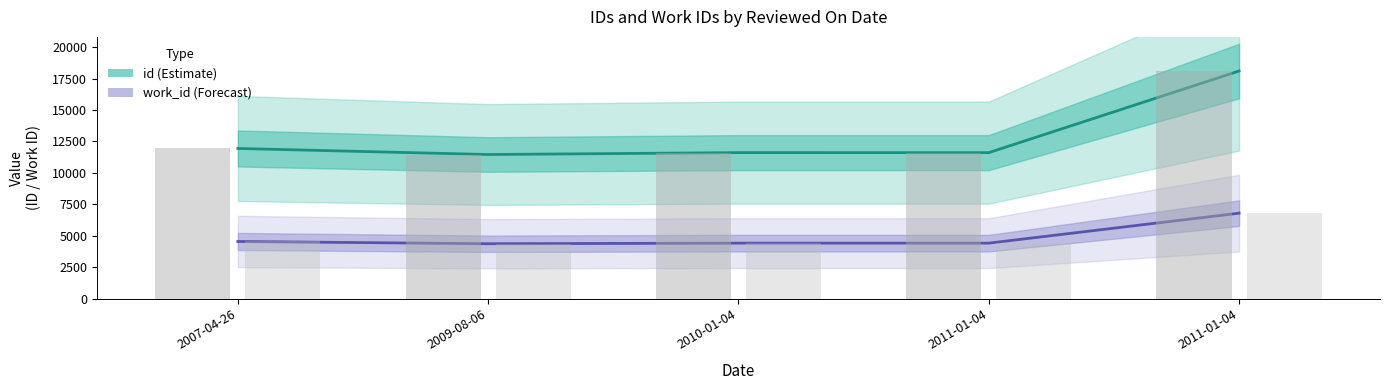

What are all the series names shown in the legend?

id (Estimate), work_id (Forecast)